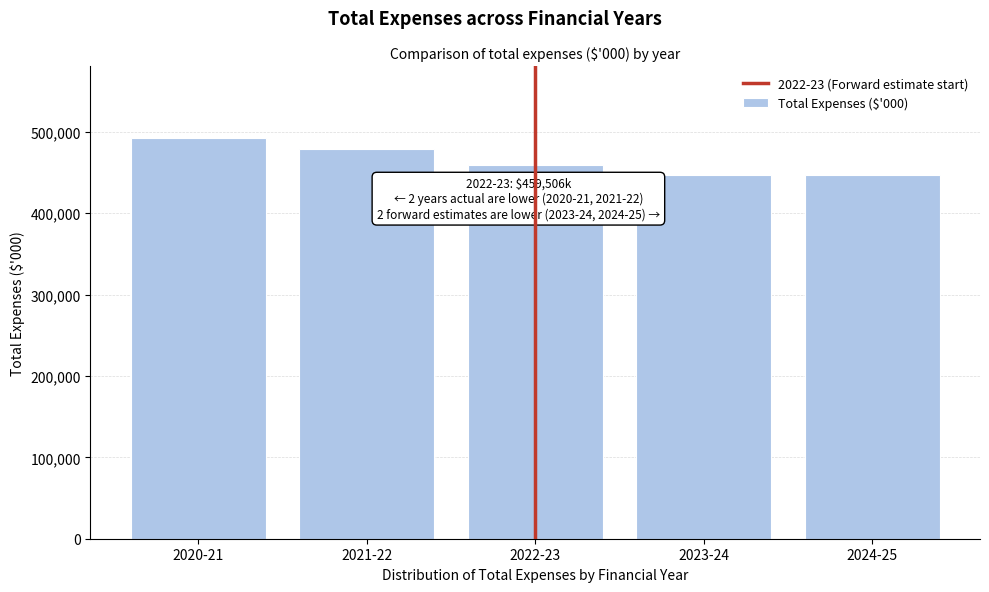

What is the greatest value displayed?

492115